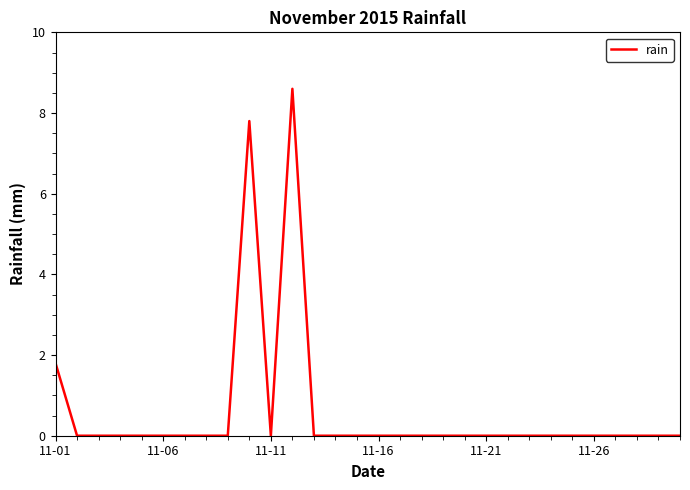

What is the difference between the maximum and minimum values?

8.6